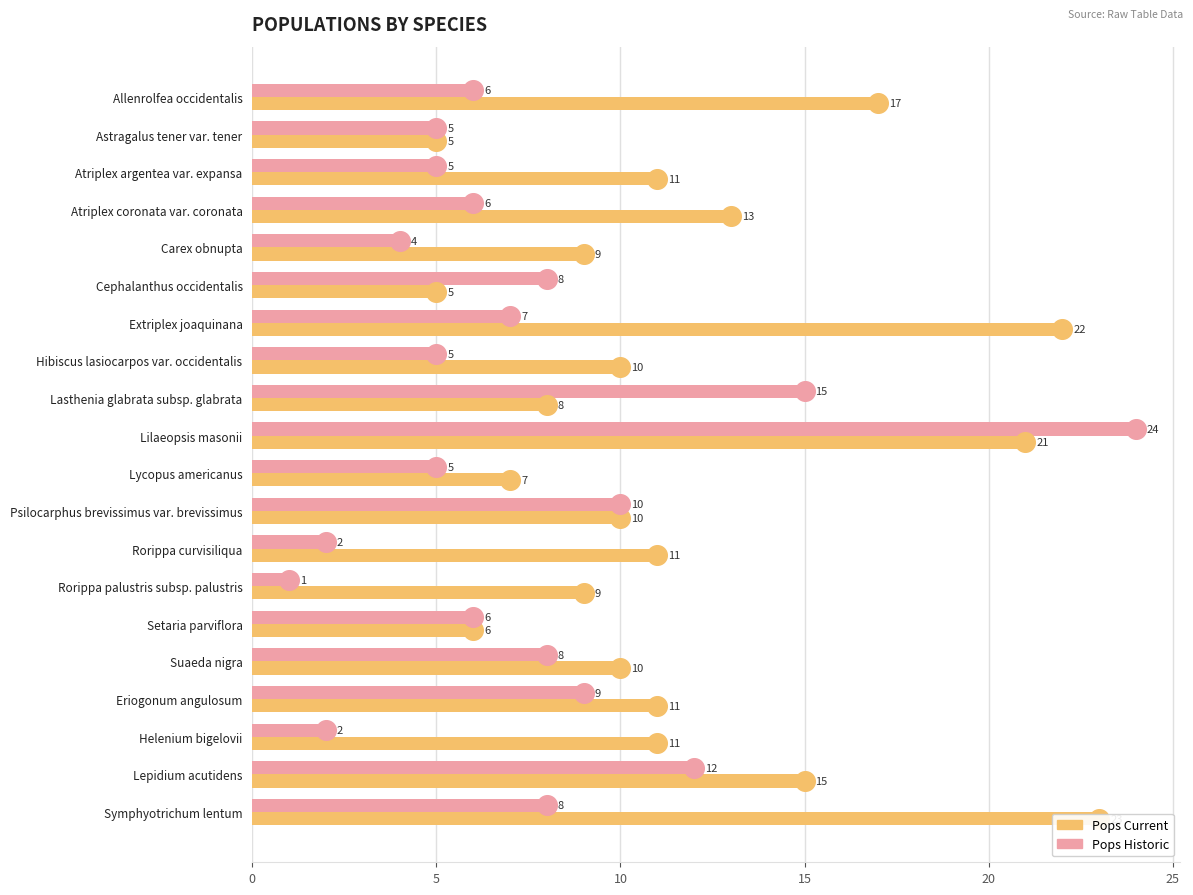

Which series reaches the minimum Y coordinate?

Pops Historic